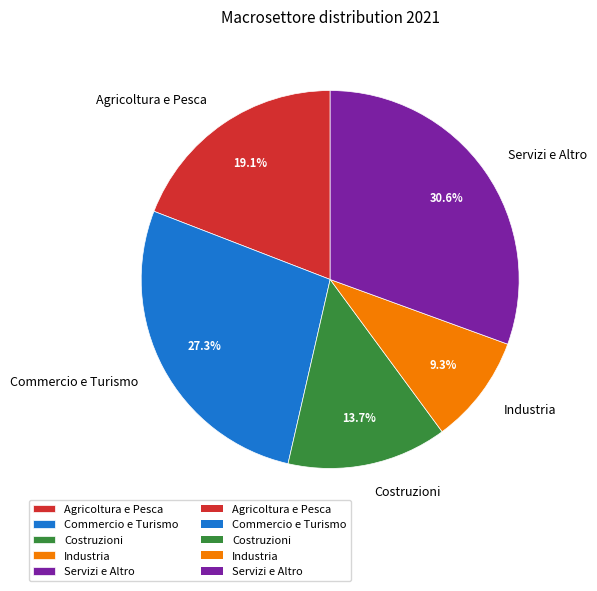

Which slice is the largest?

Servizi e Altro